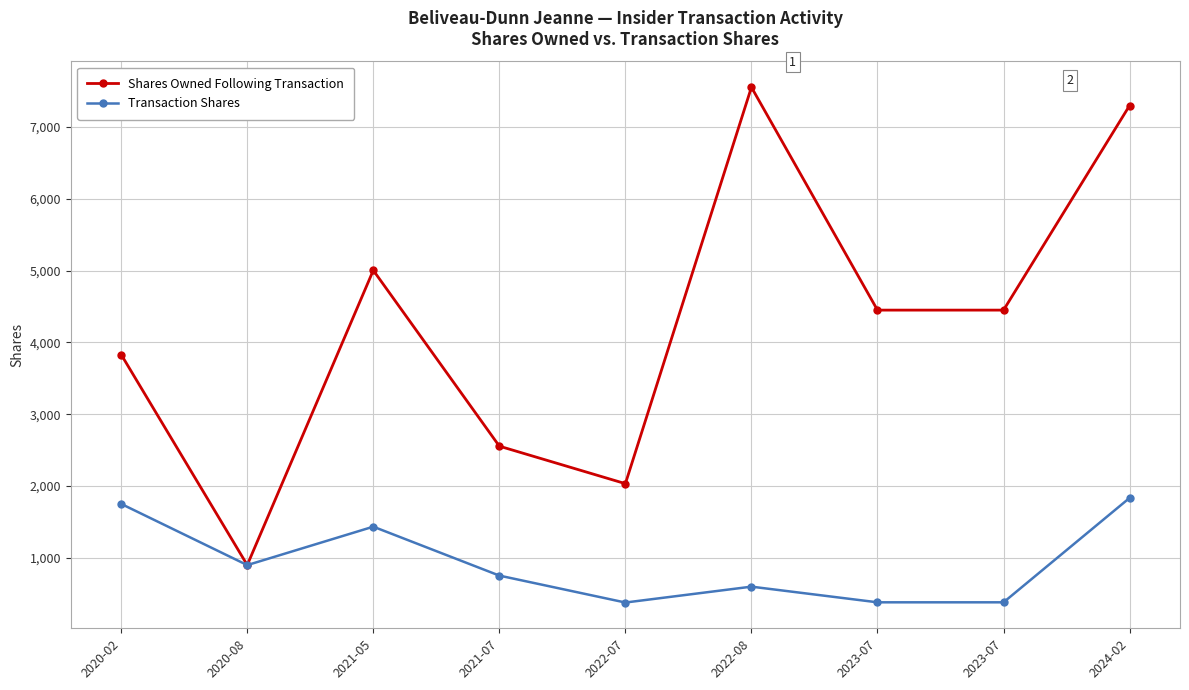

Reading left to right, list all the values displayed in this chart.

Shares Owned Following Transaction: 3831	901	5004	2556	2034	7553	4450	4450	7298
Transaction Shares: 1752	900	1435	754	379	600	382	382	1835